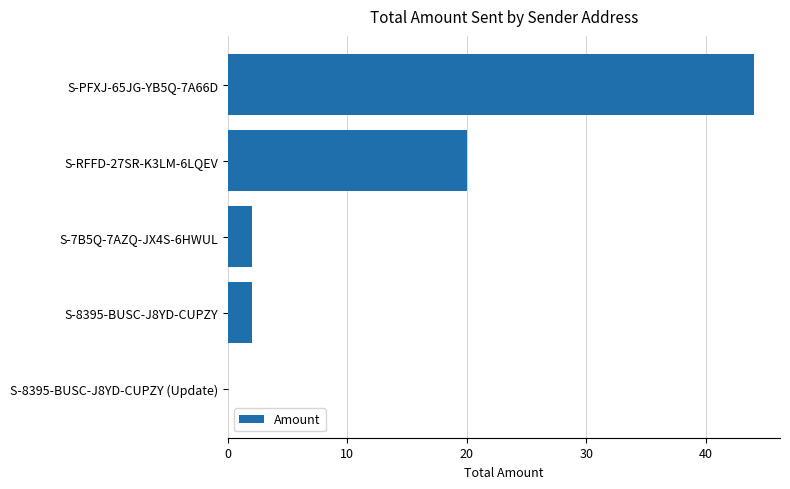

Reading bottom to top, extract all data points from this chart.

S-8395-BUSC-J8YD-CUPZY (Update)=0	S-8395-BUSC-J8YD-CUPZY=2	S-7B5Q-7AZQ-JX4S-6HWUL=2	S-RFFD-27SR-K3LM-6LQEV=20	S-PFXJ-65JG-YB5Q-7A66D=44